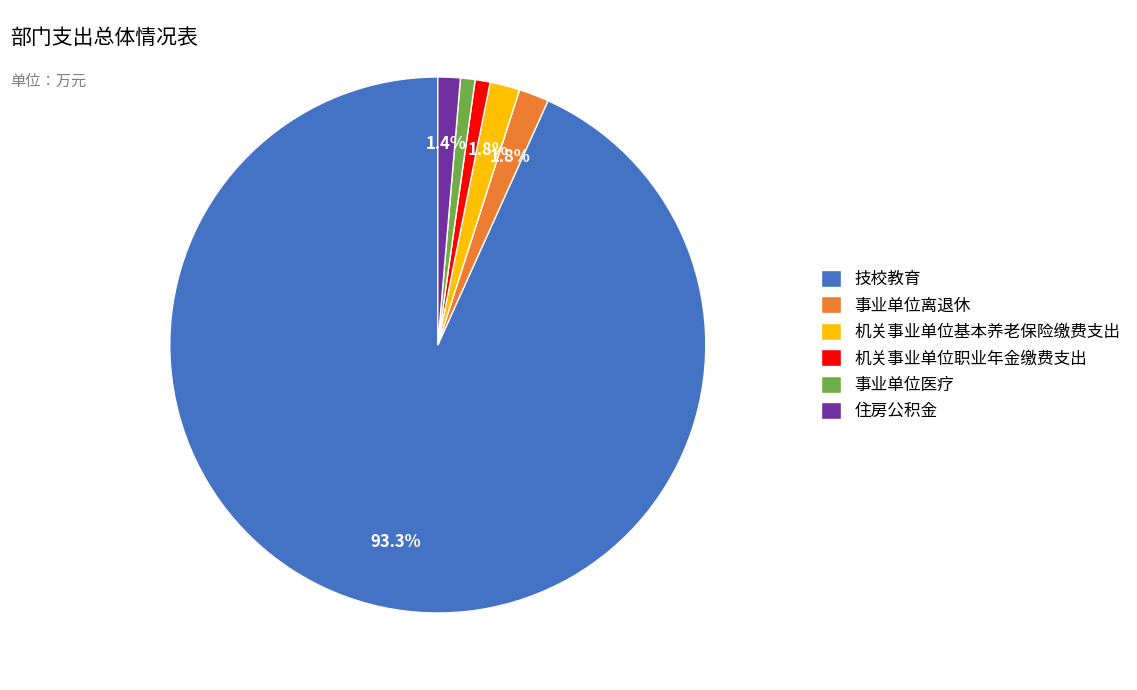

Which has a higher value, 事业单位医疗 or 机关事业单位基本养老保险缴费支出?

机关事业单位基本养老保险缴费支出